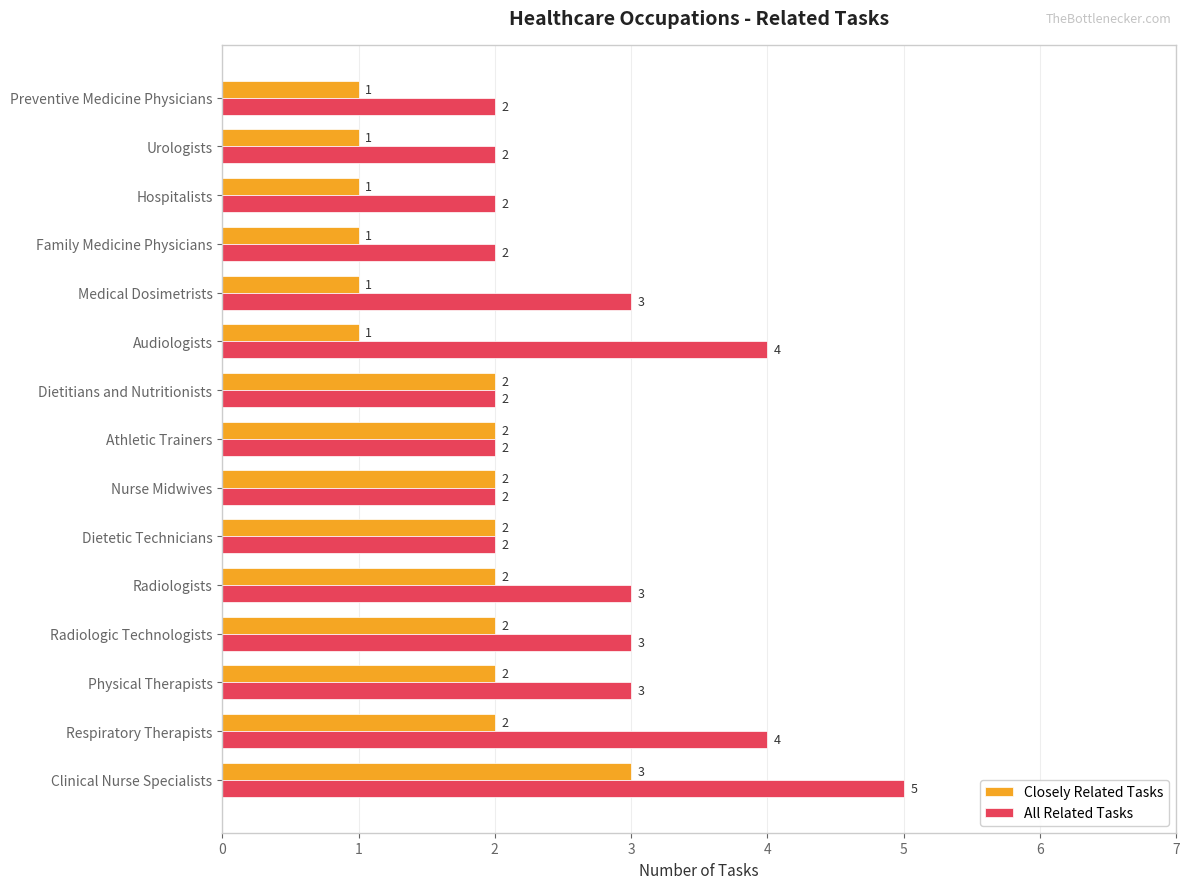

The All Related Tasks series shows 2 at Dietetic Technicians. True or false?

True